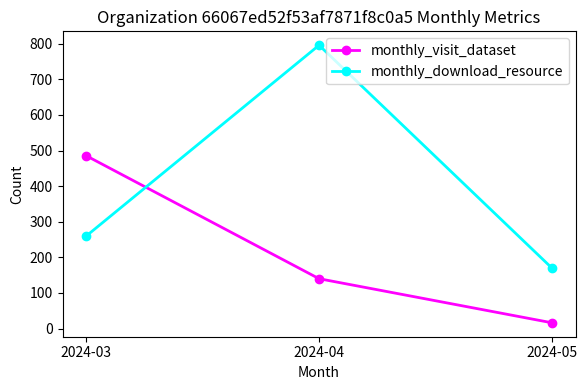

Which series changed the most between 2024-03 and 2024-04?

monthly_download_resource